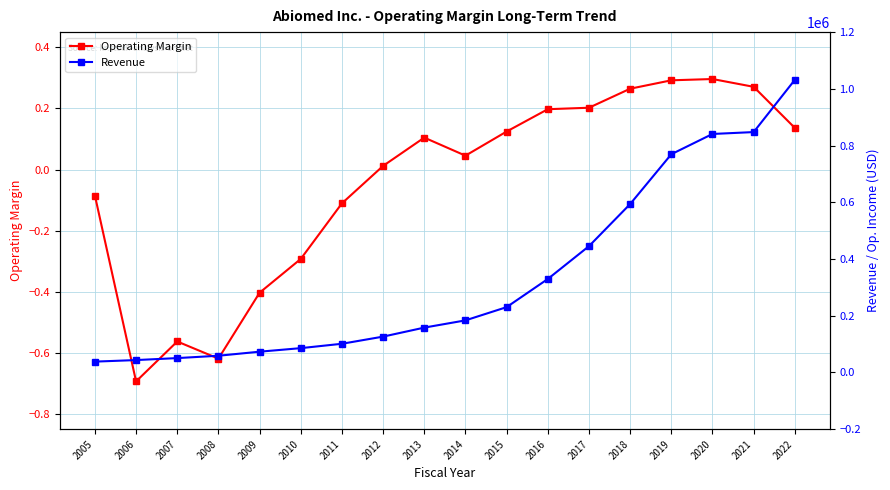

Is the value of Operating Margin at 2009 greater than the value of Revenue at 2005?

No